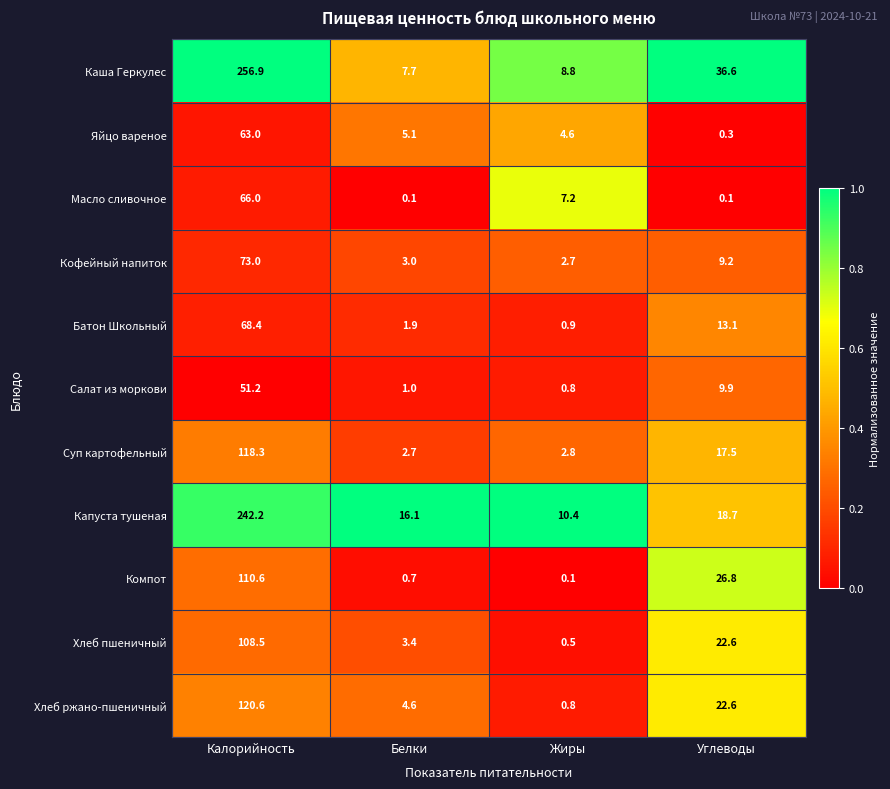

Which series changed the most between Белки and Углеводы?

Каша Геркулес